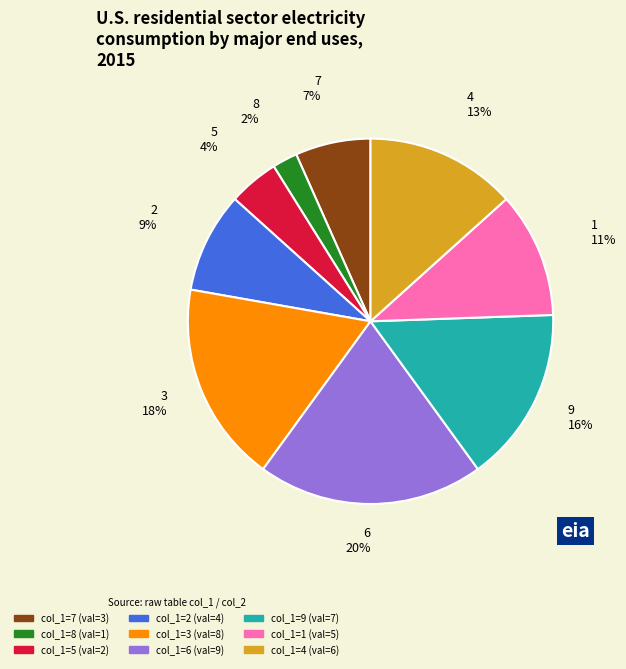

How many segments does this pie chart have?

9